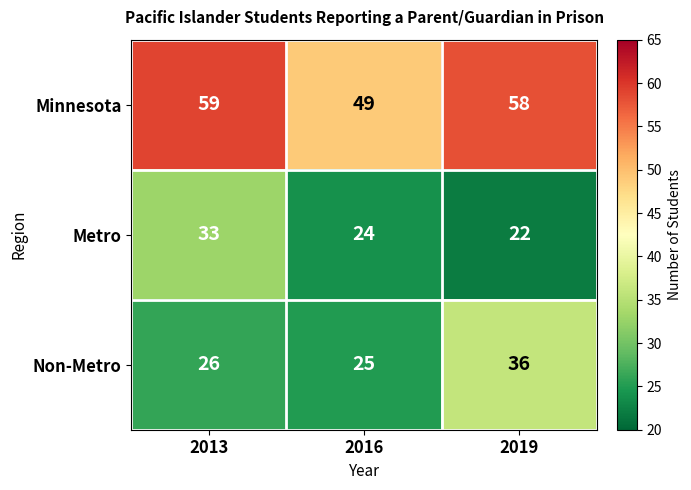

List the series in order of their peak value, lowest first.

Metro, Non-Metro, Minnesota